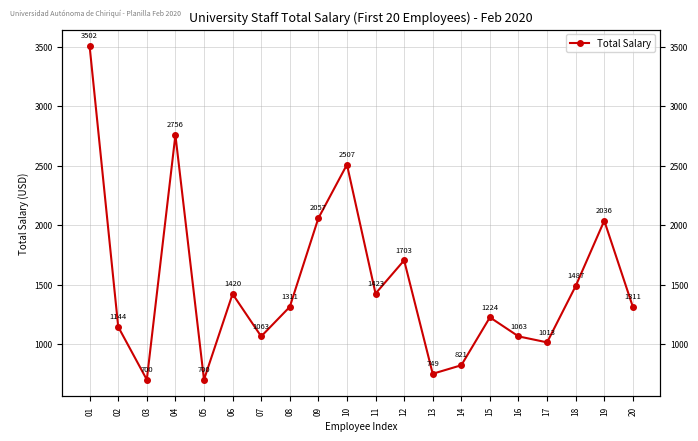

True or false: the data shows 1063.3 at 03.

False